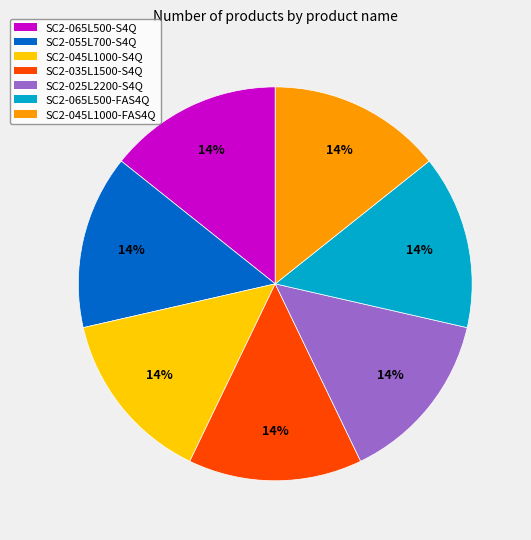

To the nearest percent, what portion does SC2-045L1000-FAS4Q represent?

14%